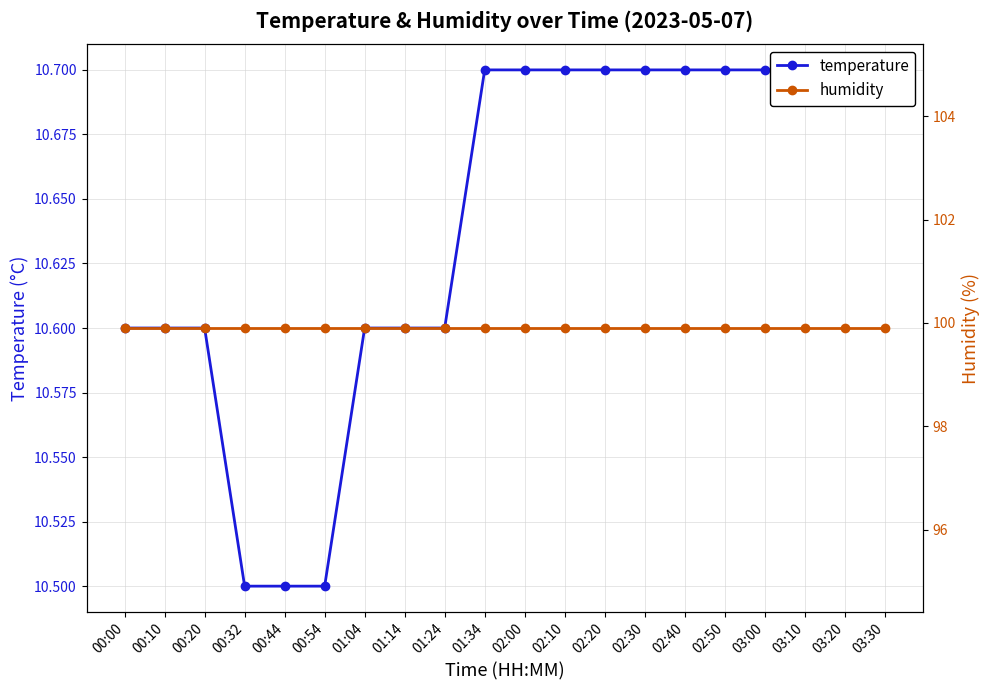

Which series has the widest spread of values?

temperature